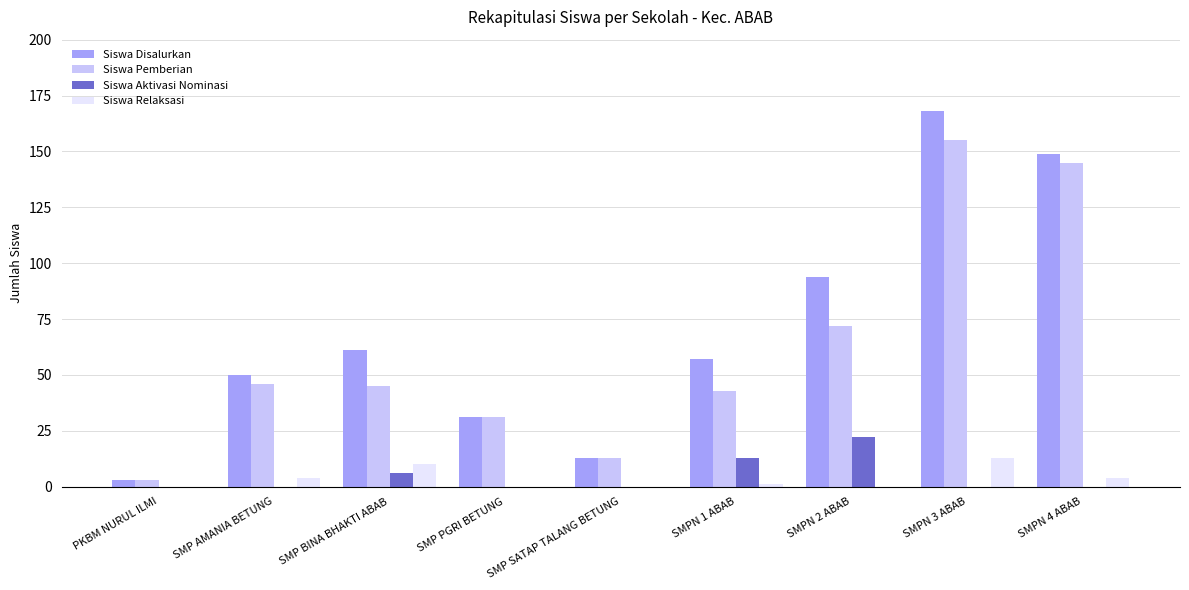

What is the sum of all Siswa Pemberian values?

553